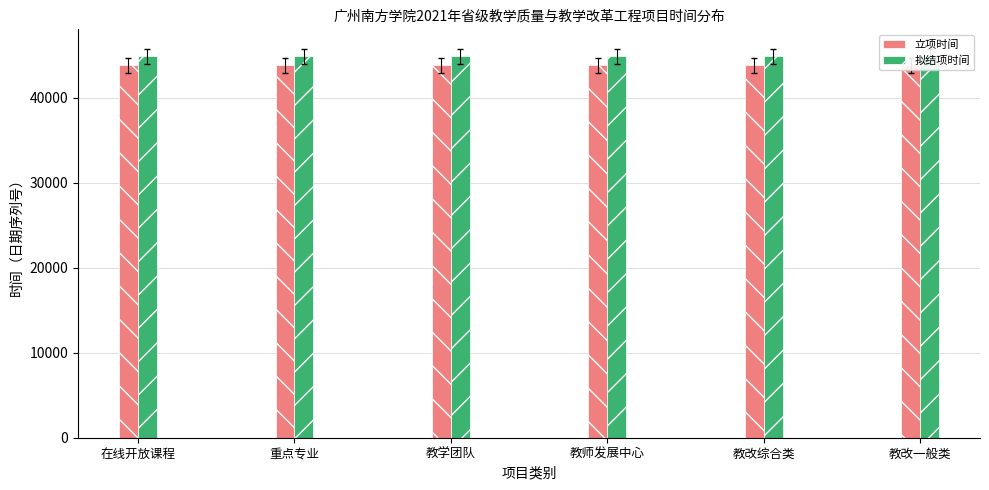

What are all the series names shown in the legend?

立项时间, 拟结项时间